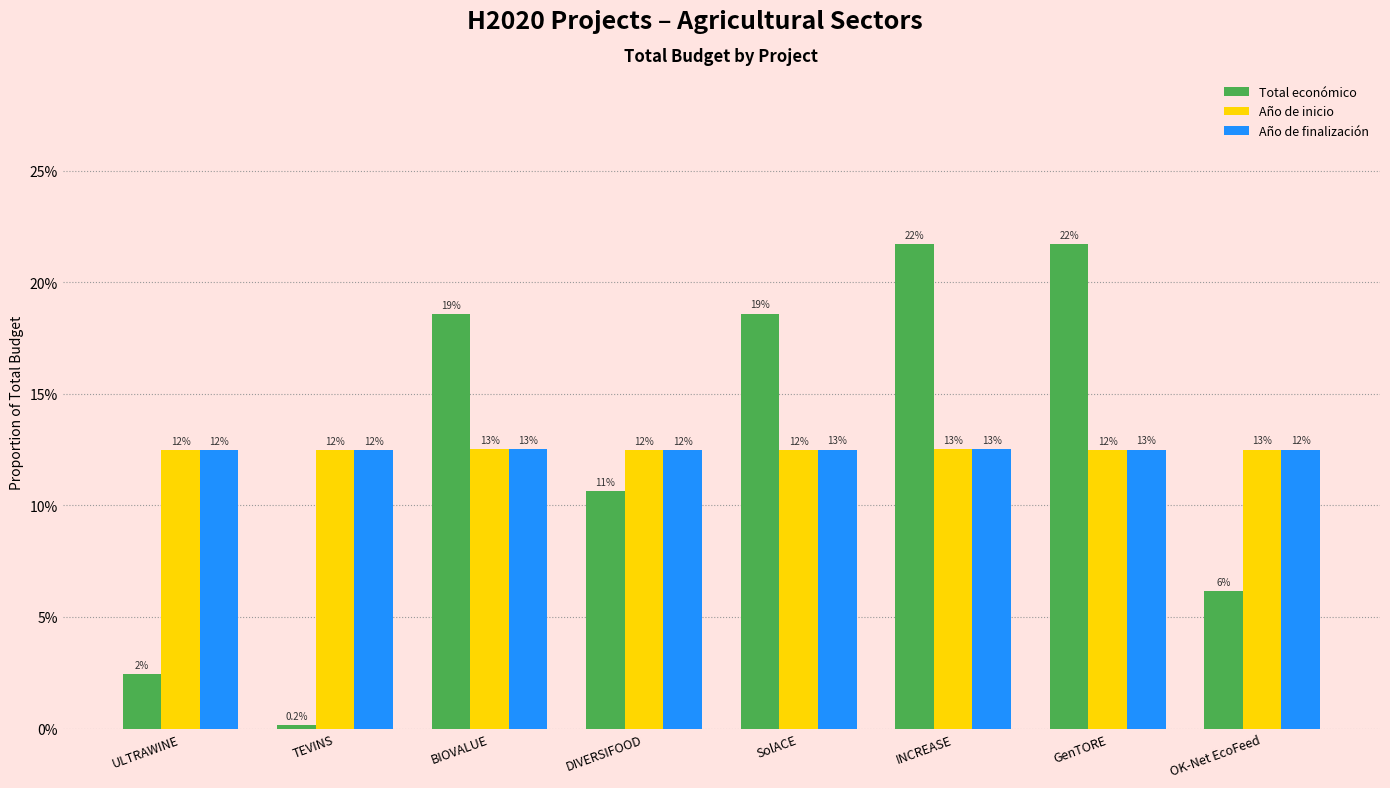

Is the value of Año de finalización at BIOVALUE greater than the value of Año de inicio at BIOVALUE?

Yes